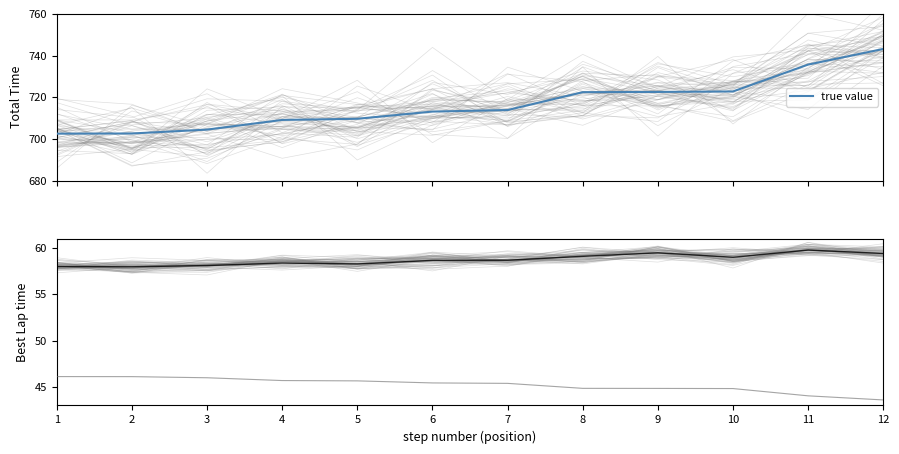

True or false: true value and Average Speed intersect in this chart.

False